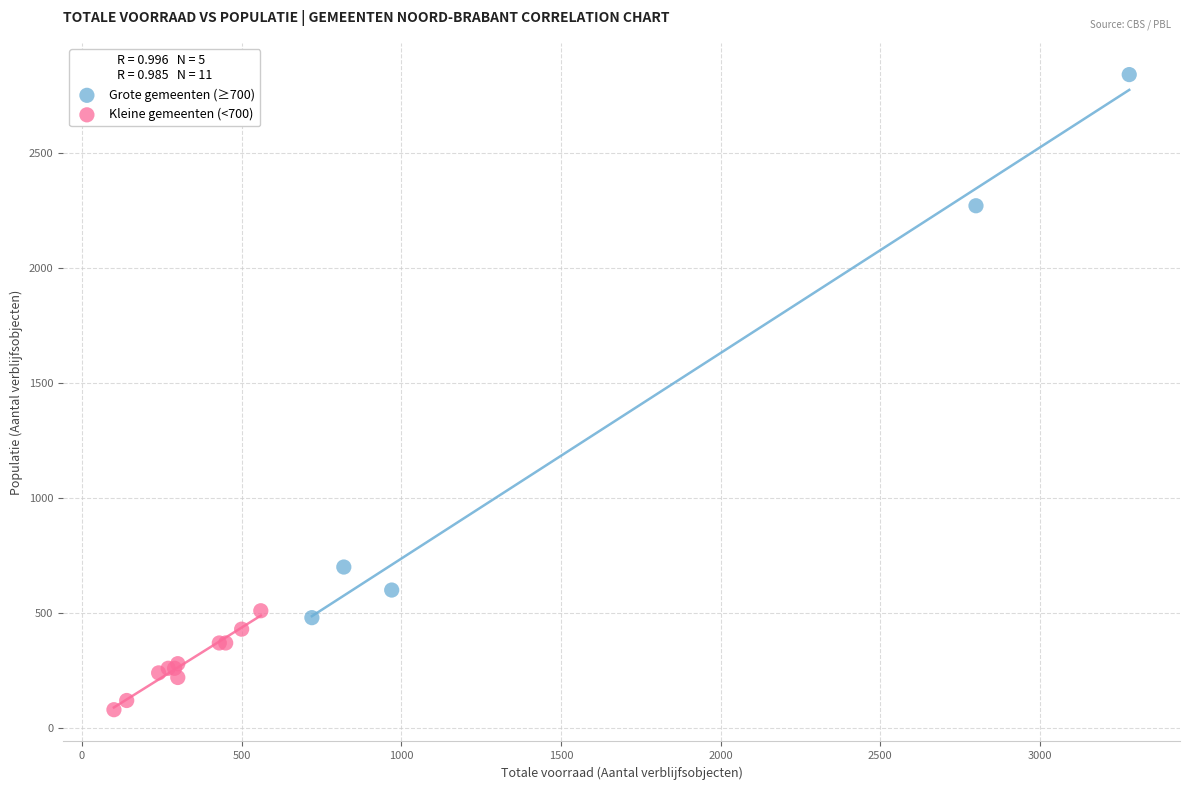

Which series reaches the minimum Y coordinate?

Kleine gemeenten (<700)